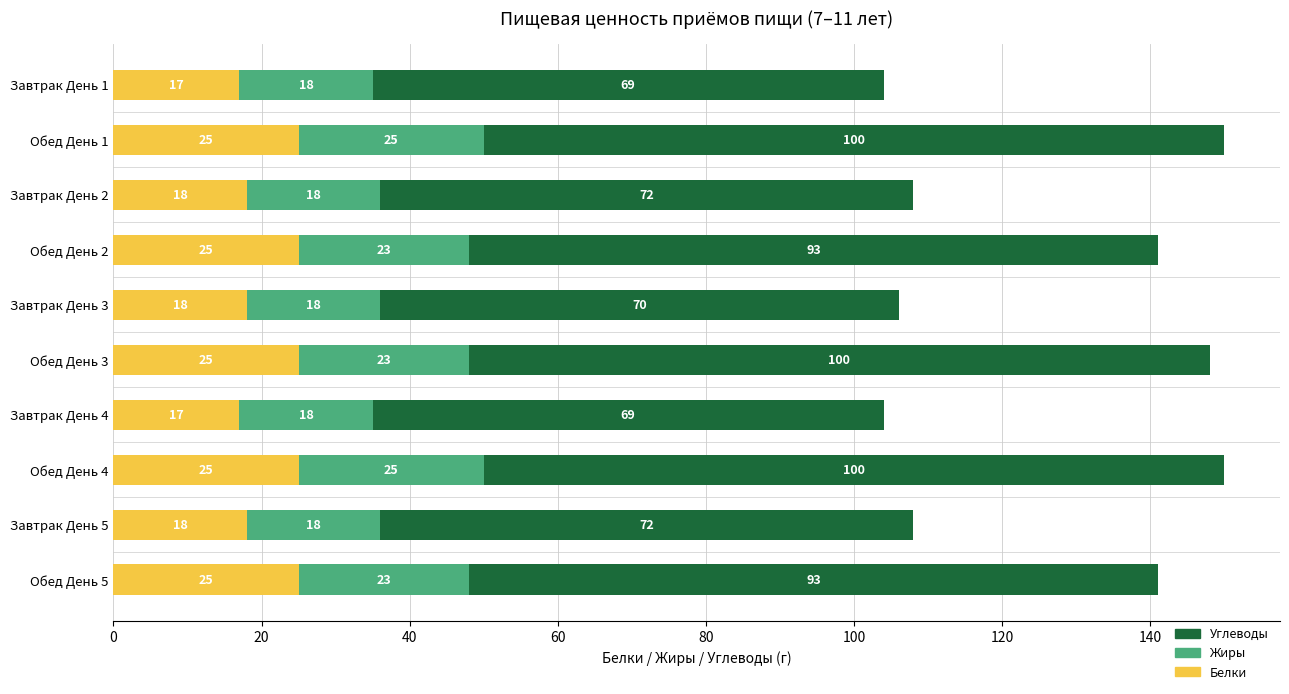

What is the difference between the maximum and minimum values in the Белки series?

8